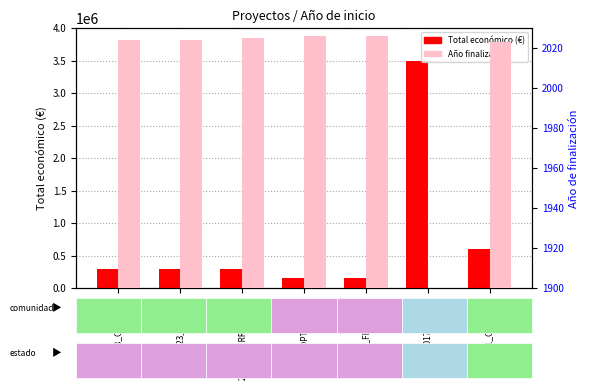

How many bars are there in total?

14